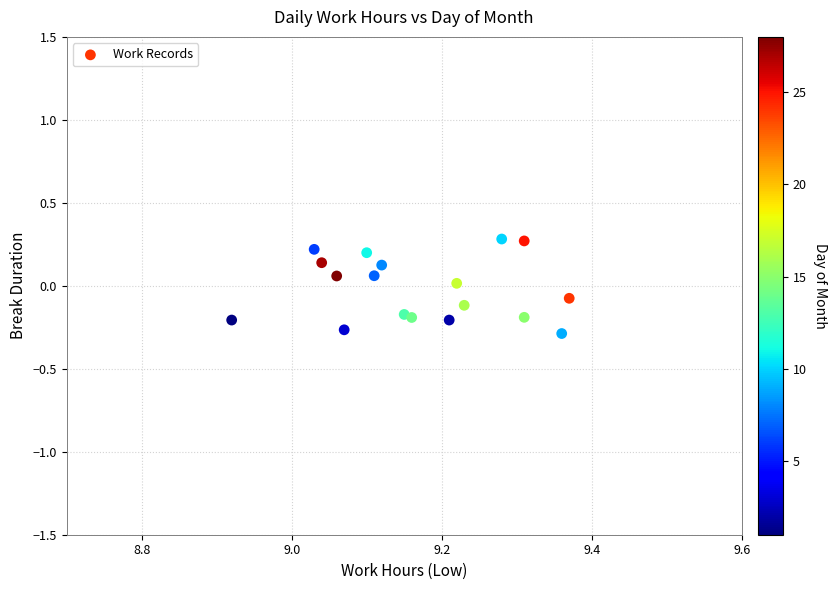

What is the range of Y values (max minus min)?

0.6